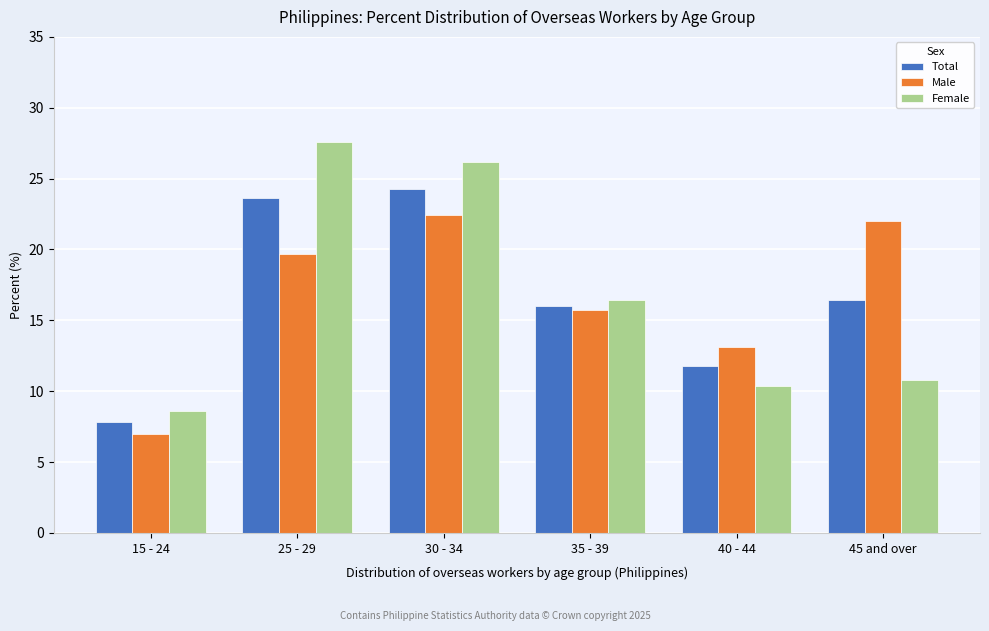

Reading left to right, list all the values displayed in this chart.

Total: 7.8	23.6	24.3	16.0	11.8	16.4
Male: 7.0	19.7	22.4	15.7	13.1	22.0
Female: 8.6	27.6	26.2	16.4	10.4	10.8